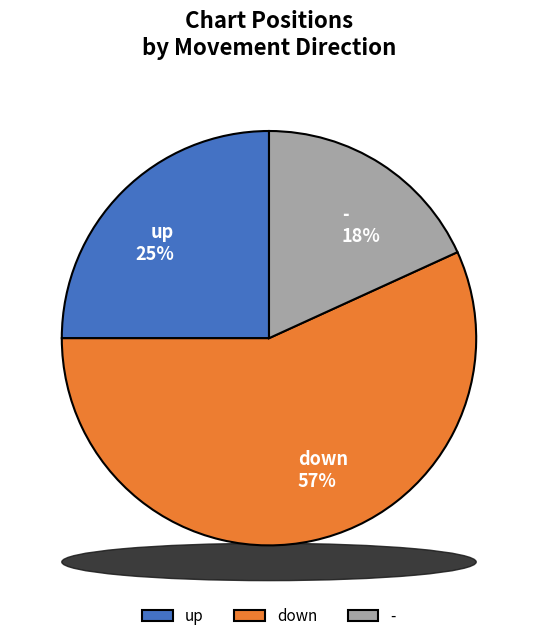

Which slice is the smallest?

-